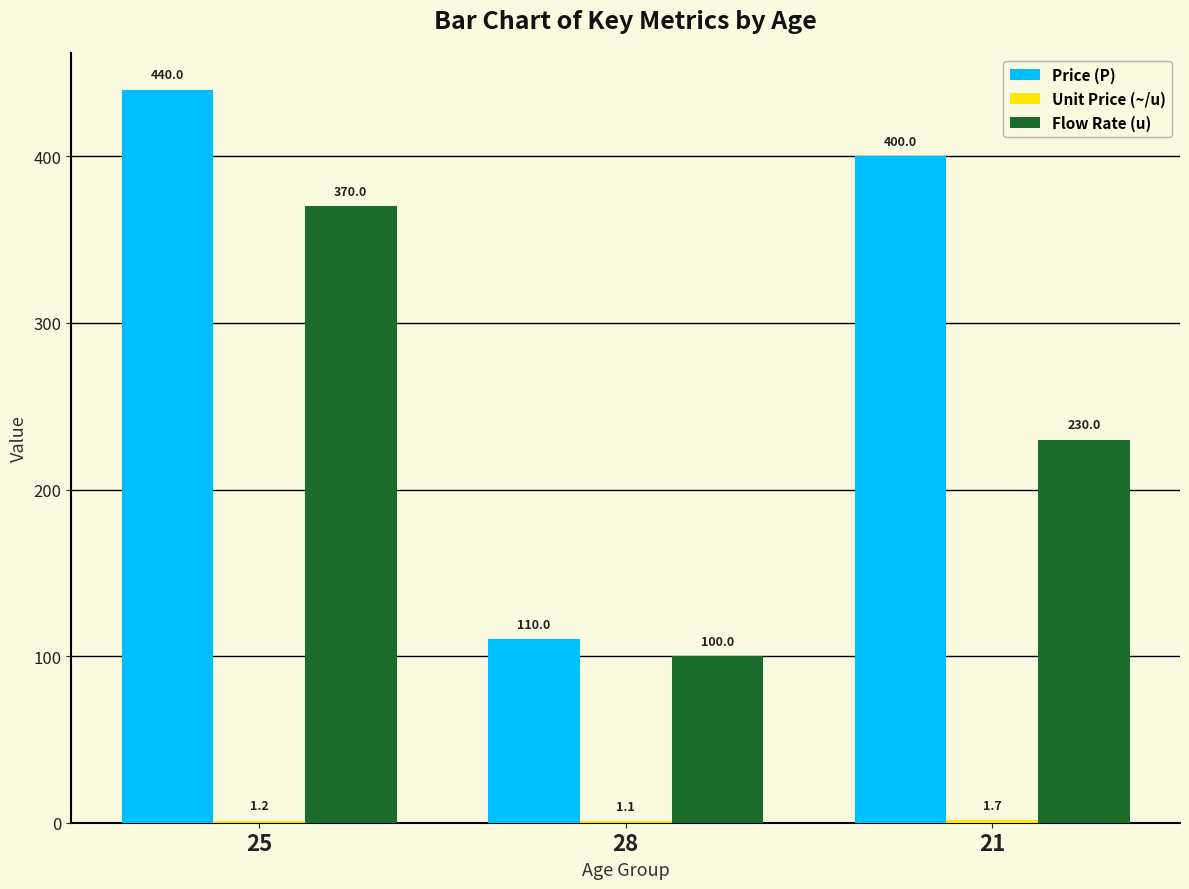

What is the total value across all series at 25?

811.2